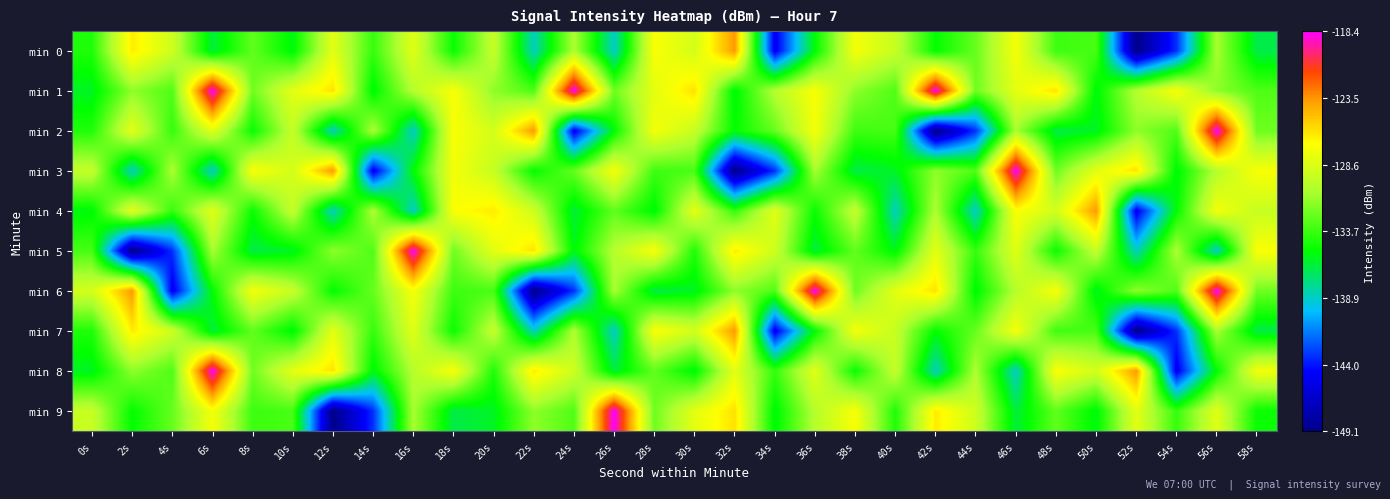

Reading left to right, extract all data points from this chart.

min 0: 0s=-134.5	2s=-126.4	4s=-129.2	6s=-136.3	8s=-132.7	10s=-135.6	12s=-128.3	14s=-133.9	16s=-128.4	18s=-135.1	20s=-129.6	22s=-138.7	24s=-130.6	26s=-138.9	28s=-127.2	30s=-129.0	32s=-123.6	34s=-145.1	36s=-135.3	38s=-127.5	40s=-129.5	42s=-135.2	44s=-132.6	46s=-127.4	48s=-133.7	50s=-133.4	52s=-149.1	54s=-143.3	56s=-130.8	58s=-136.6
min 1: 0s=-135.9	2s=-131.5	4s=-133.2	6s=-118.4	8s=-132.4	10s=-128.3	12s=-126.0	14s=-135.6	16s=-130.3	18s=-127.3	20s=-131.5	22s=-133.2	24s=-118.4	26s=-132.4	28s=-128.3	30s=-126.0	32s=-135.6	34s=-130.3	36s=-127.3	38s=-131.5	40s=-133.2	42s=-118.4	44s=-132.4	46s=-128.3	48s=-126.0	50s=-135.6	52s=-130.3	54s=-127.3	56s=-131.5	58s=-133.2
min 2: 0s=-134.5	2s=-128.3	4s=-133.9	6s=-128.4	8s=-135.1	10s=-129.6	12s=-138.7	14s=-130.6	16s=-138.9	18s=-127.2	20s=-129.0	22s=-123.6	24s=-145.1	26s=-135.3	28s=-127.5	30s=-129.5	32s=-135.2	34s=-132.6	36s=-127.4	38s=-133.7	40s=-133.4	42s=-149.1	44s=-143.3	46s=-130.8	48s=-136.6	50s=-135.9	52s=-131.5	54s=-133.2	56s=-118.4	58s=-132.4
min 3: 0s=-129.6	2s=-138.7	4s=-130.6	6s=-138.9	8s=-127.2	10s=-129.0	12s=-123.6	14s=-145.1	16s=-135.3	18s=-127.5	20s=-129.5	22s=-135.2	24s=-132.6	26s=-127.4	28s=-133.7	30s=-133.4	32s=-149.1	34s=-143.3	36s=-130.8	38s=-136.6	40s=-135.9	42s=-131.5	44s=-133.2	46s=-118.4	48s=-132.4	50s=-128.3	52s=-126.0	54s=-135.6	56s=-130.3	58s=-127.3
min 4: 0s=-135.6	2s=-128.3	4s=-133.9	6s=-128.4	8s=-135.1	10s=-129.6	12s=-138.7	14s=-130.6	16s=-138.9	18s=-127.2	20s=-126.4	22s=-129.2	24s=-136.3	26s=-132.7	28s=-135.6	30s=-128.3	32s=-133.9	34s=-128.4	36s=-135.1	38s=-129.6	40s=-138.7	42s=-130.6	44s=-138.9	46s=-127.2	48s=-129.0	50s=-123.6	52s=-145.1	54s=-135.3	56s=-127.5	58s=-129.5
min 5: 0s=-133.4	2s=-149.1	4s=-143.3	6s=-130.8	8s=-136.6	10s=-135.9	12s=-131.5	14s=-133.2	16s=-118.4	18s=-132.4	20s=-128.3	22s=-126.0	24s=-135.6	26s=-130.3	28s=-127.3	30s=-134.5	32s=-126.4	34s=-129.2	36s=-136.3	38s=-132.7	40s=-135.6	42s=-128.3	44s=-133.9	46s=-128.4	48s=-135.1	50s=-129.6	52s=-138.7	54s=-130.6	56s=-138.9	58s=-127.2
min 6: 0s=-129.0	2s=-123.6	4s=-145.1	6s=-135.3	8s=-127.5	10s=-129.5	12s=-135.2	14s=-132.6	16s=-127.4	18s=-133.7	20s=-133.4	22s=-149.1	24s=-143.3	26s=-130.8	28s=-136.6	30s=-135.9	32s=-131.5	34s=-133.2	36s=-118.4	38s=-132.4	40s=-128.3	42s=-126.0	44s=-135.6	46s=-130.3	48s=-127.3	50s=-135.9	52s=-131.5	54s=-133.2	56s=-118.4	58s=-132.4
min 7: 0s=-134.5	2s=-126.4	4s=-129.2	6s=-136.3	8s=-132.7	10s=-135.6	12s=-128.3	14s=-133.9	16s=-128.4	18s=-135.1	20s=-129.6	22s=-138.7	24s=-130.6	26s=-138.9	28s=-127.2	30s=-129.0	32s=-123.6	34s=-145.1	36s=-135.3	38s=-127.5	40s=-129.5	42s=-135.2	44s=-132.6	46s=-127.4	48s=-133.7	50s=-133.4	52s=-149.1	54s=-143.3	56s=-130.8	58s=-136.6
min 8: 0s=-135.9	2s=-131.5	4s=-133.2	6s=-118.4	8s=-132.4	10s=-128.3	12s=-126.0	14s=-135.6	16s=-130.3	18s=-127.3	20s=-134.5	22s=-126.4	24s=-129.2	26s=-136.3	28s=-132.7	30s=-135.6	32s=-128.3	34s=-133.9	36s=-128.4	38s=-135.1	40s=-129.6	42s=-138.7	44s=-130.6	46s=-138.9	48s=-127.2	50s=-129.0	52s=-123.6	54s=-145.1	56s=-135.3	58s=-127.5
min 9: 0s=-129.5	2s=-135.2	4s=-132.6	6s=-127.4	8s=-133.7	10s=-133.4	12s=-149.1	14s=-143.3	16s=-130.8	18s=-136.6	20s=-135.9	22s=-131.5	24s=-133.2	26s=-118.4	28s=-132.4	30s=-128.3	32s=-126.0	34s=-135.6	36s=-130.3	38s=-127.3	40s=-134.5	42s=-126.4	44s=-129.2	46s=-136.3	48s=-132.7	50s=-135.6	52s=-128.3	54s=-133.9	56s=-128.4	58s=-135.1